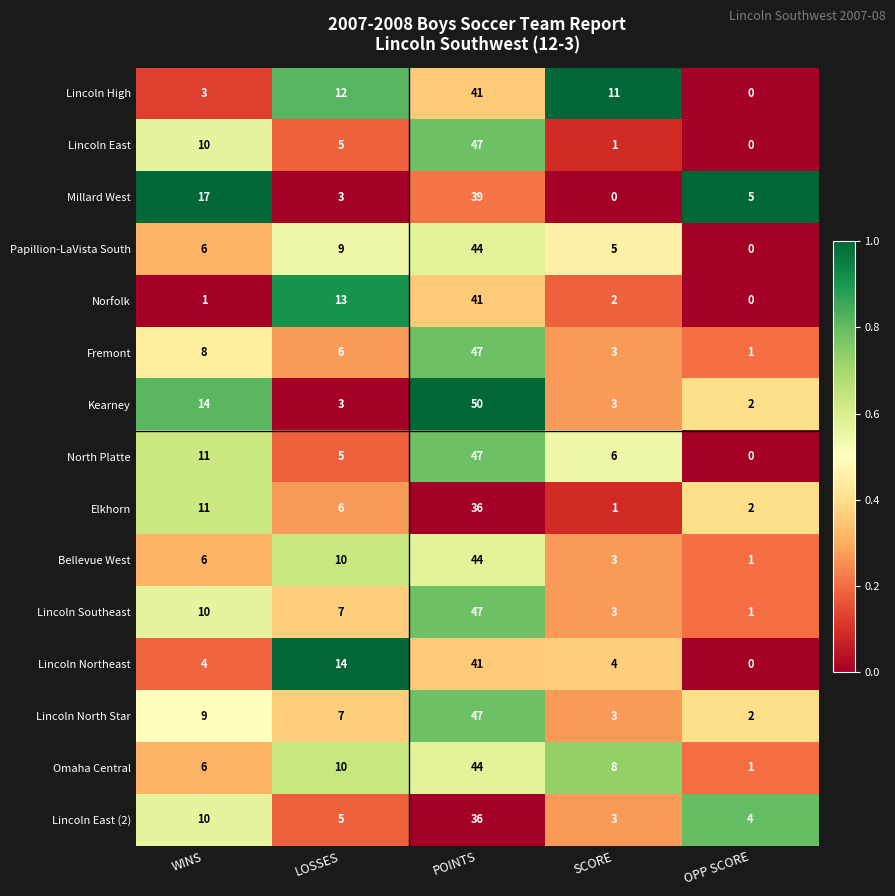

Is it true that North Platte equals 0 at OPP SCORE?

True